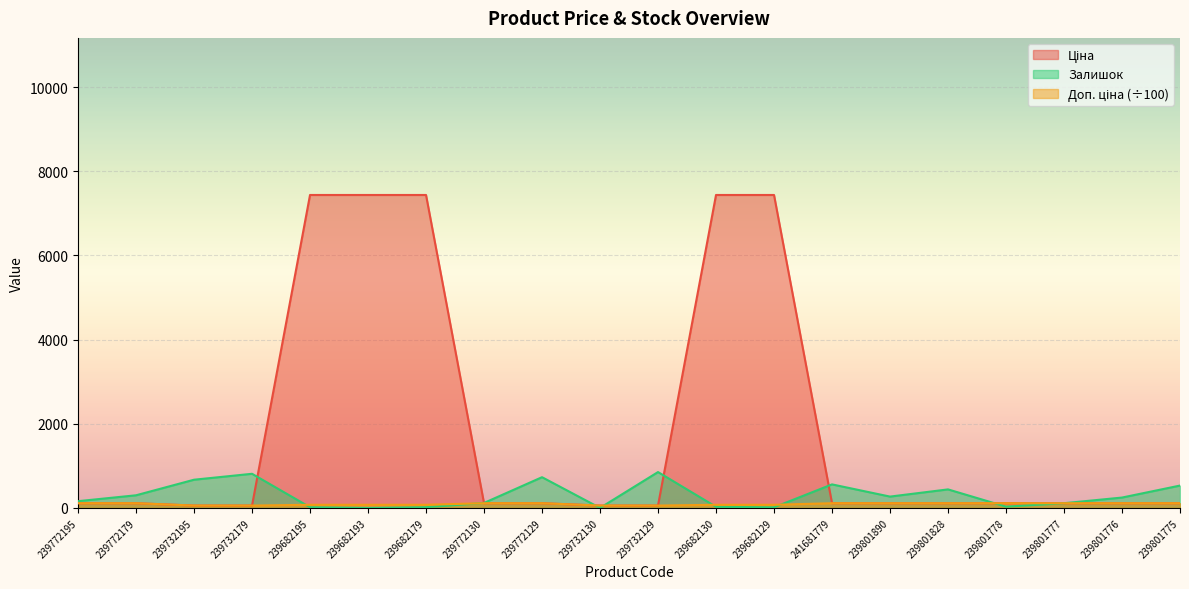

How many values in the Ціна series exceed 111?

16